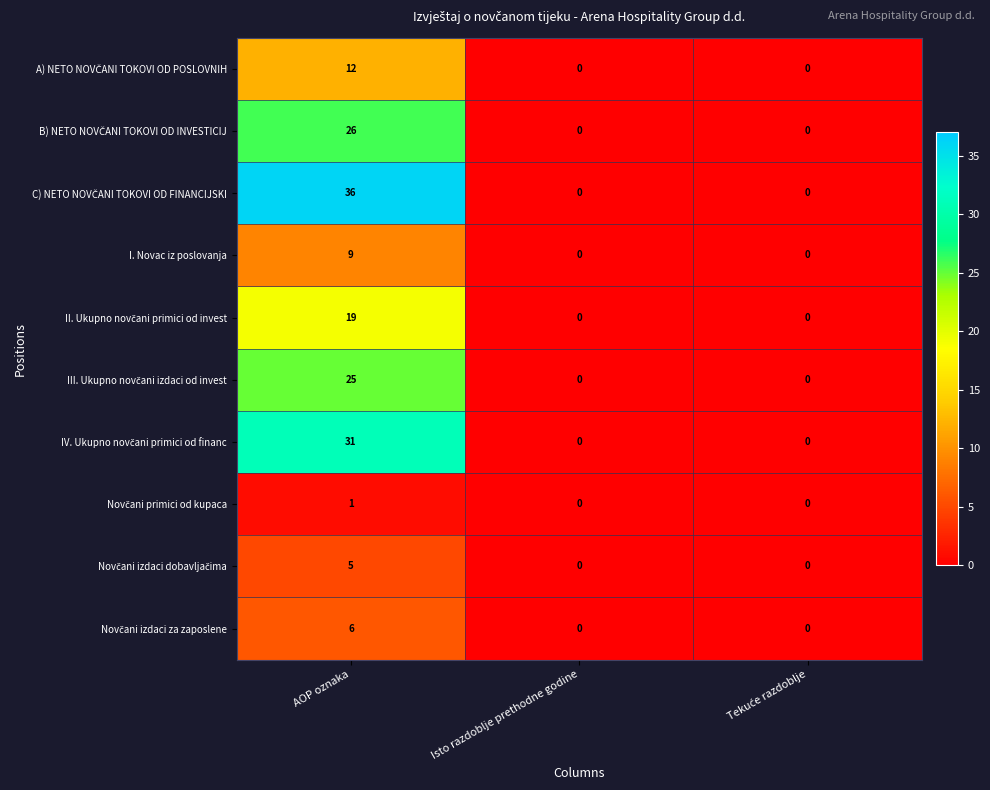

What is the average value of the I. Novac iz poslovanja series?

3